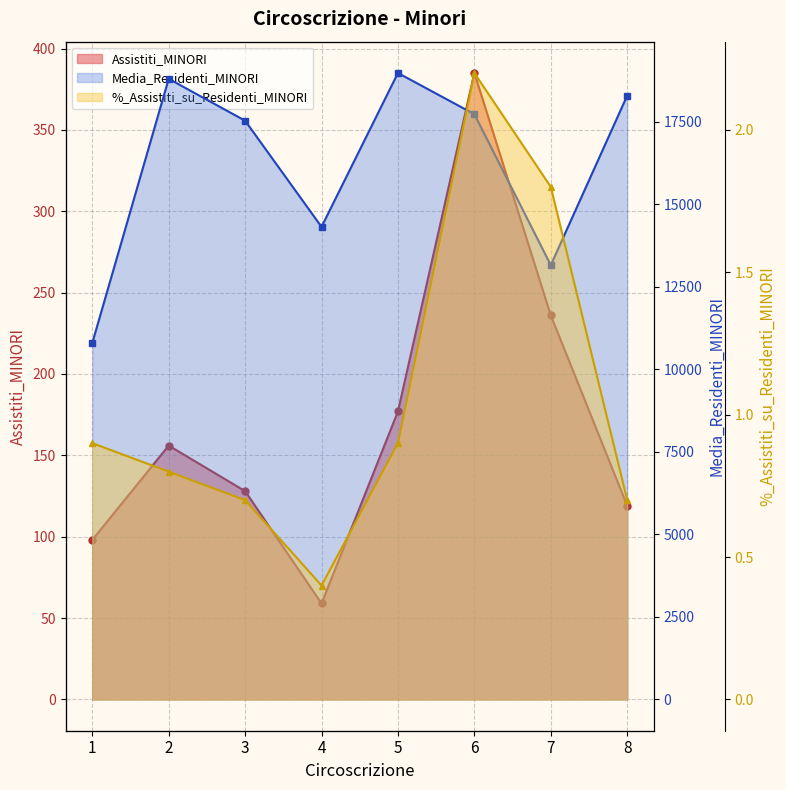

Rank the categories by Assistiti_MINORI value from lowest to highest.

4, 1, 8, 3, 2, 5, 7, 6